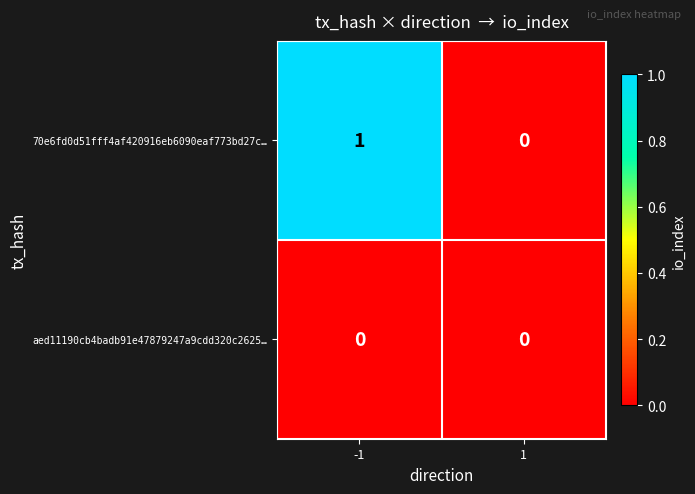

The aed11190cb4badb91e47879247a9cdd320c2625… series shows 0 at 1. True or false?

True